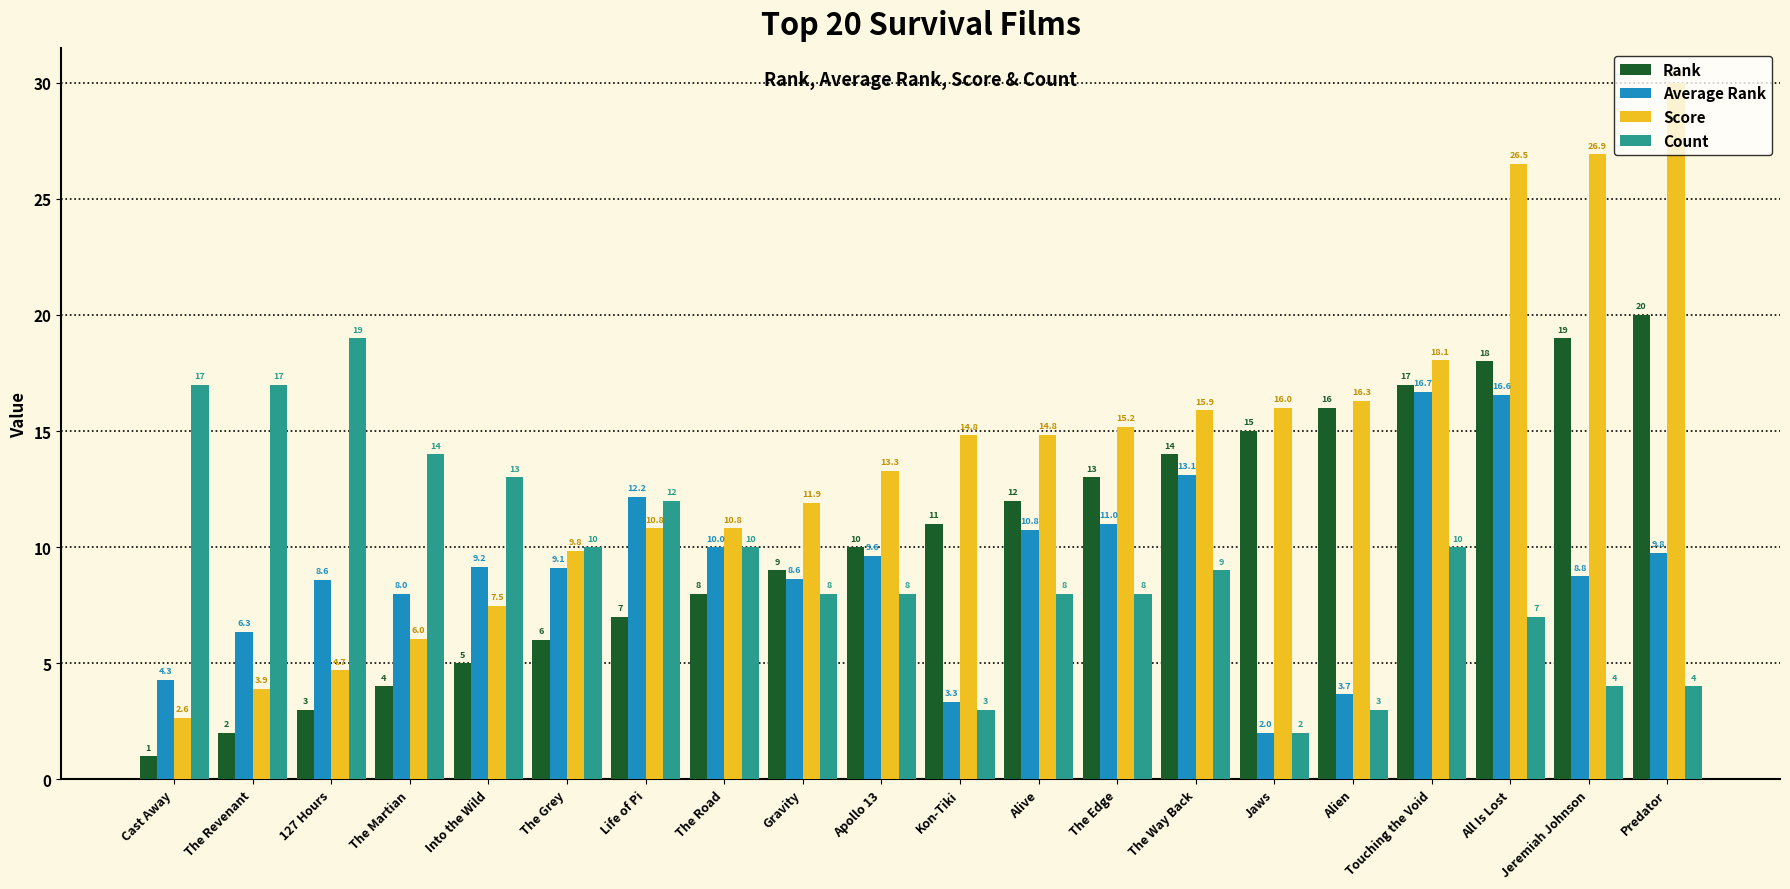

Rank the series at Jeremiah Johnson from highest to lowest value.

Score, Rank, Average Rank, Count